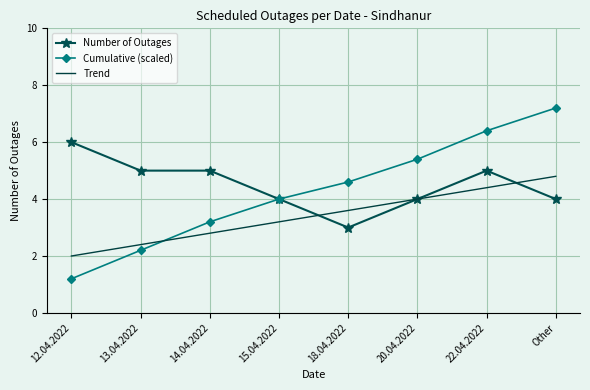

Which series ends up on top after the final intersection of Number of Outages and Trend?

Trend